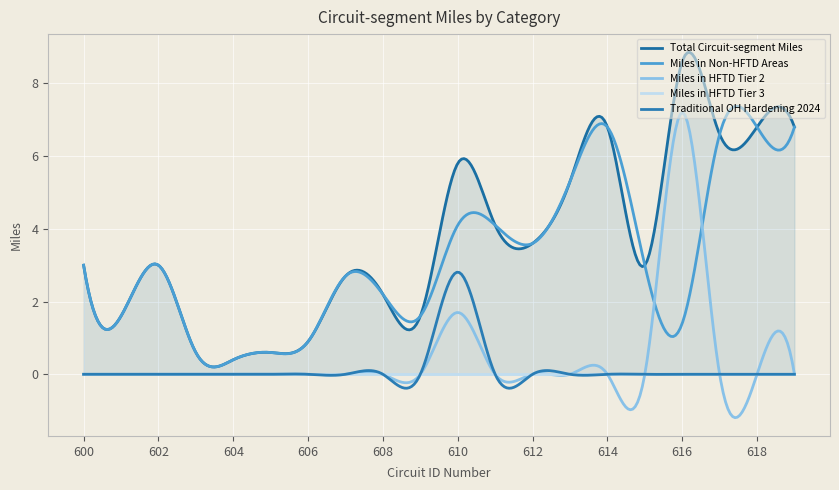

Rank the series by their maximum value, from lowest to highest.

Miles in HFTD Tier 3, Traditional OH Hardening 2024, Miles in Non-HFTD Areas, Miles in HFTD Tier 2, Total Circuit-segment Miles